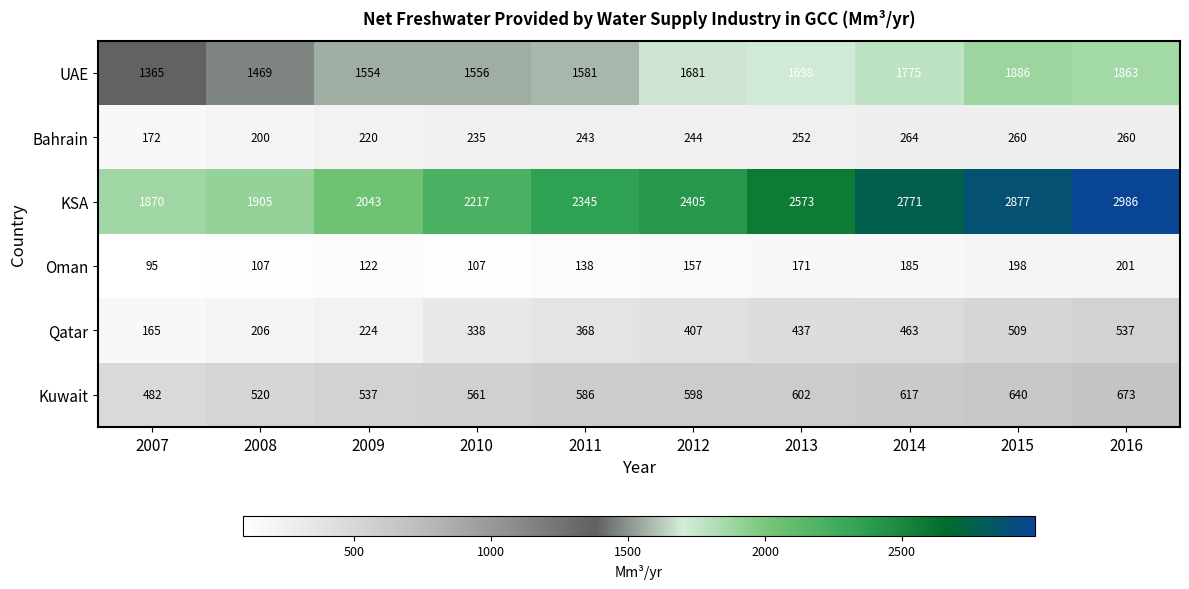

Which category has the lowest value in the Qatar series?

2007